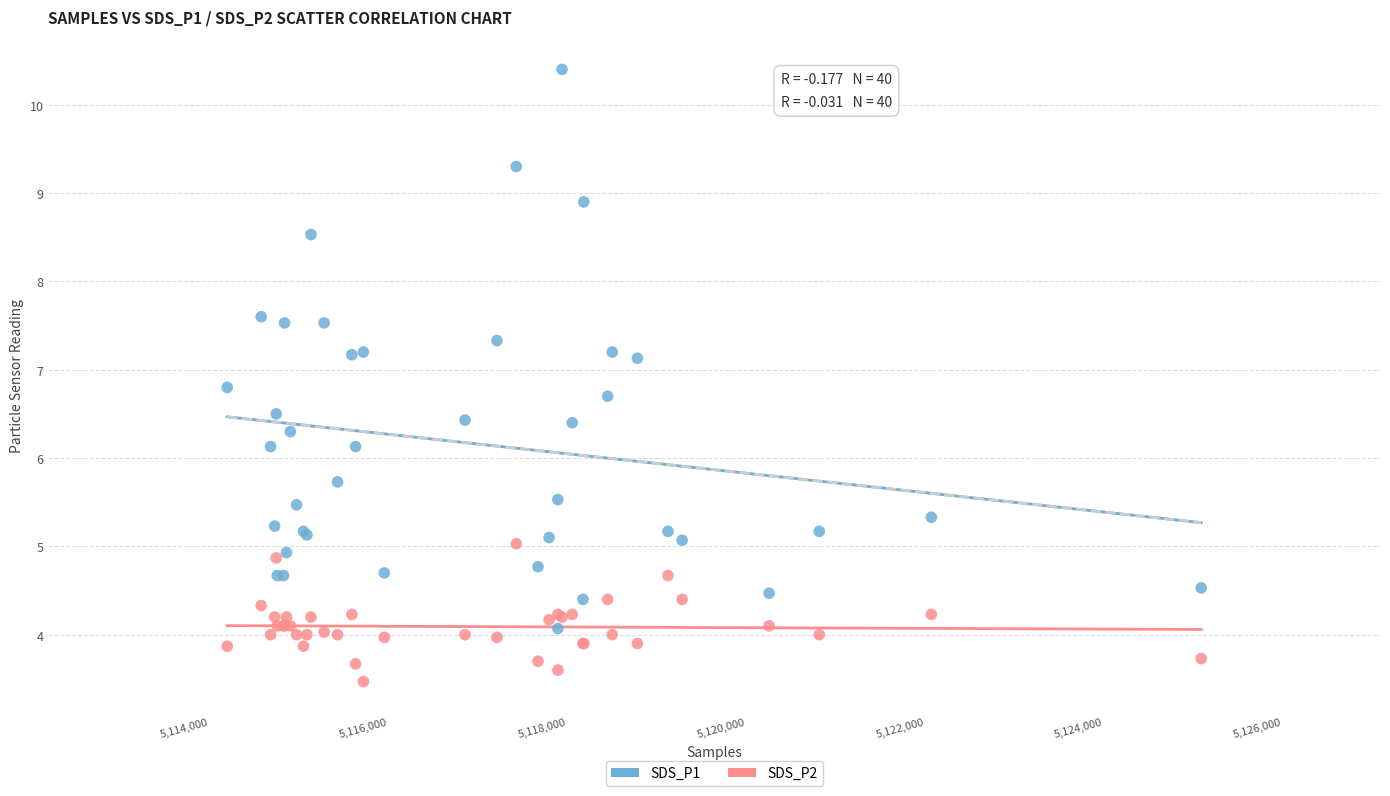

What are all the series names shown in the legend?

SDS_P1, SDS_P2